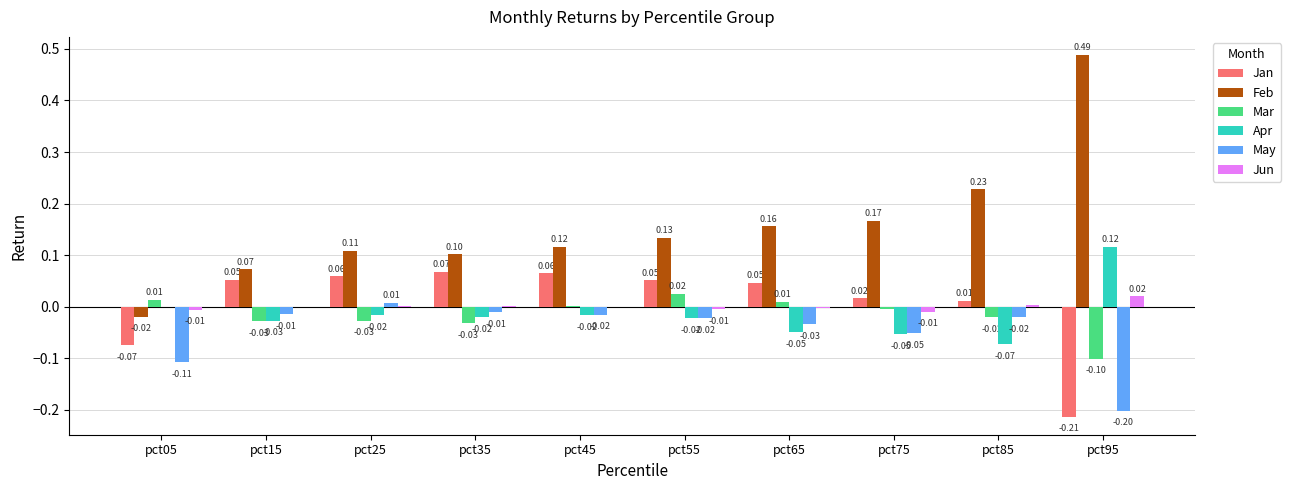

Which series has the largest total across all categories?

Feb